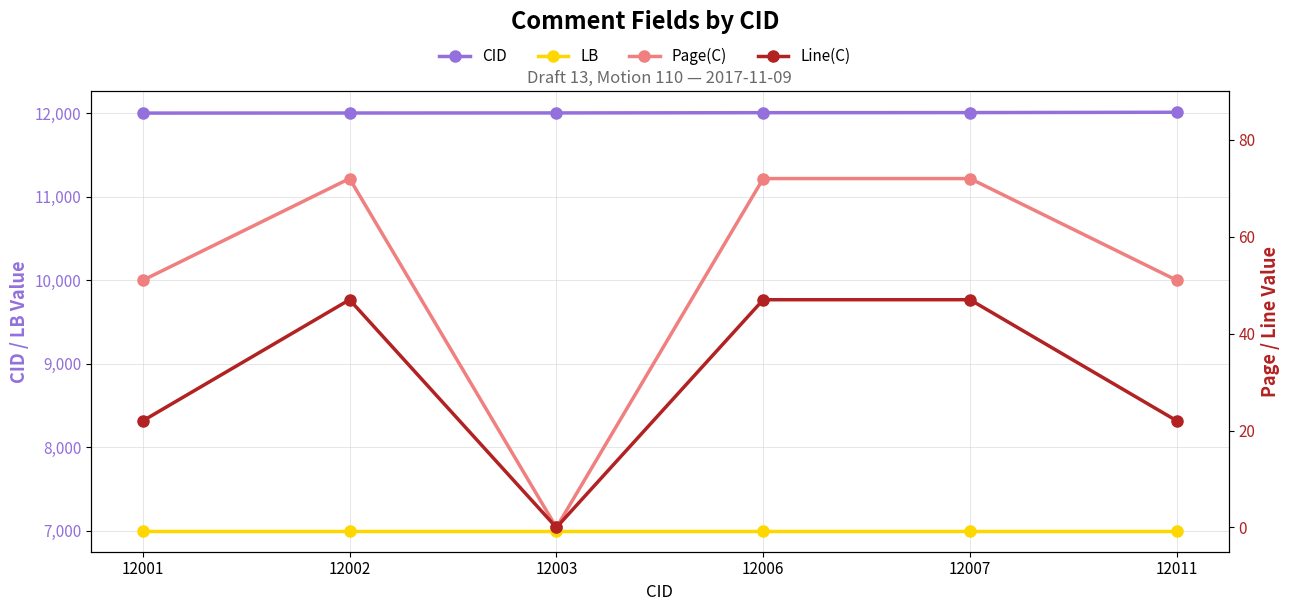

What are all the series names shown in the legend?

CID, LB, Page(C), Line(C)